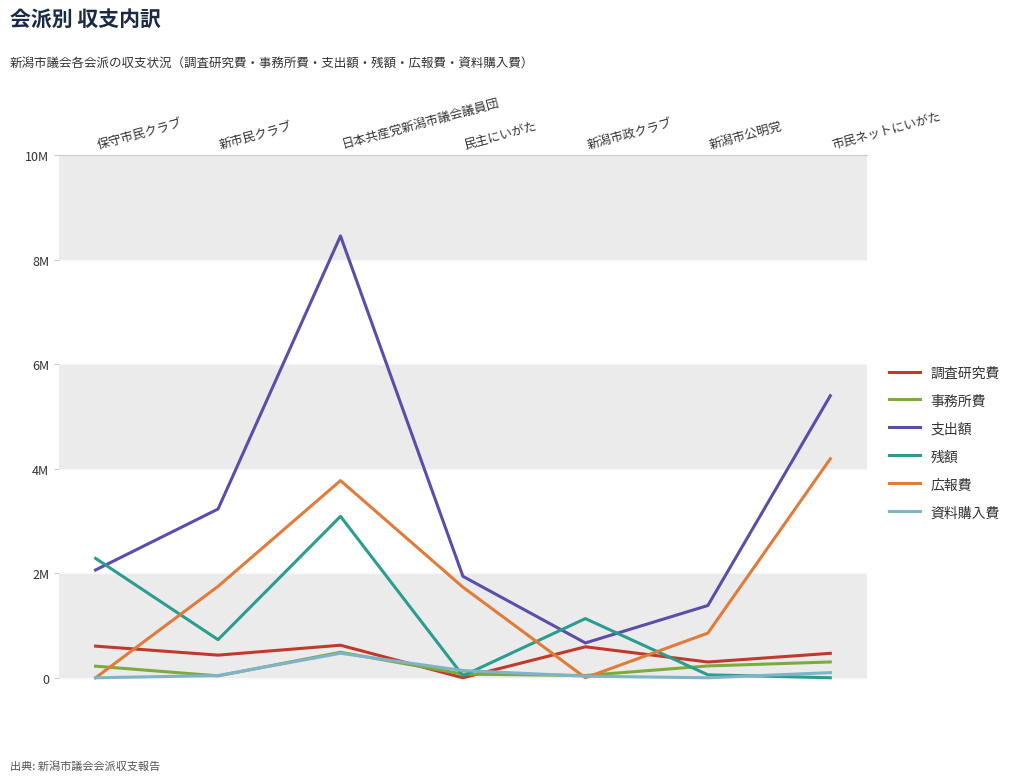

List the series in order of their peak value, highest first.

支出額, 広報費, 残額, 調査研究費, 事務所費, 資料購入費